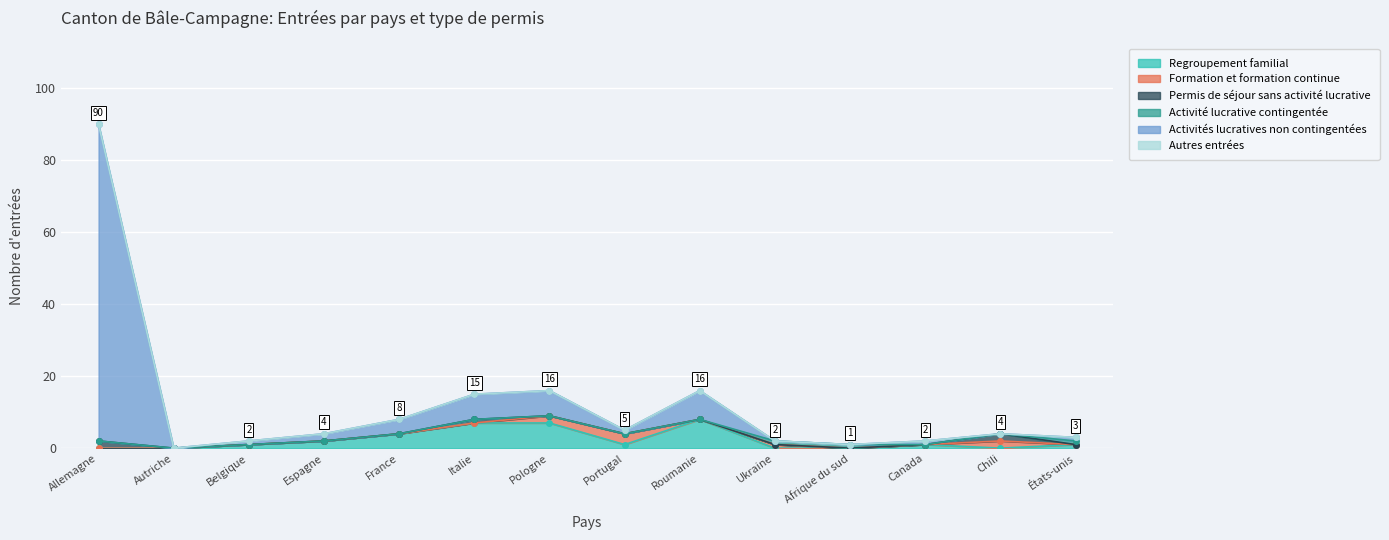

True or false: Regroupement familial and Autres entrées cross at least once.

False